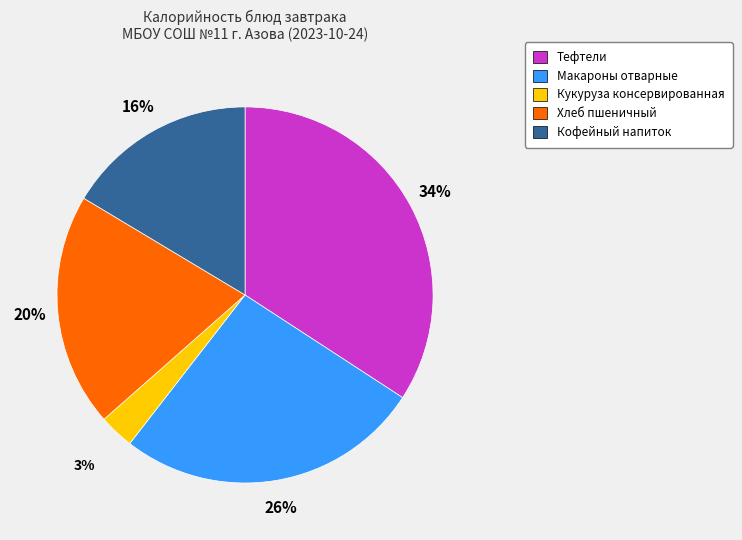

How many segments does this pie chart have?

5